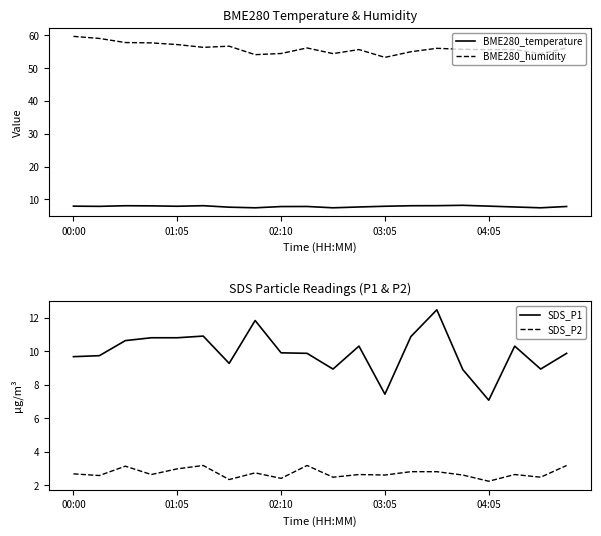

What is the maximum value shown in the chart?

59.6